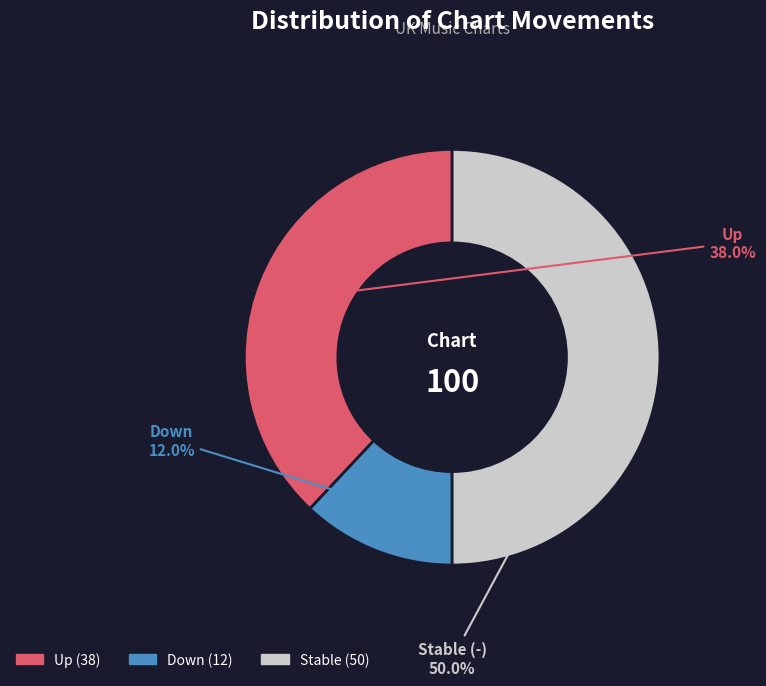

Count the number of slices in the pie.

3